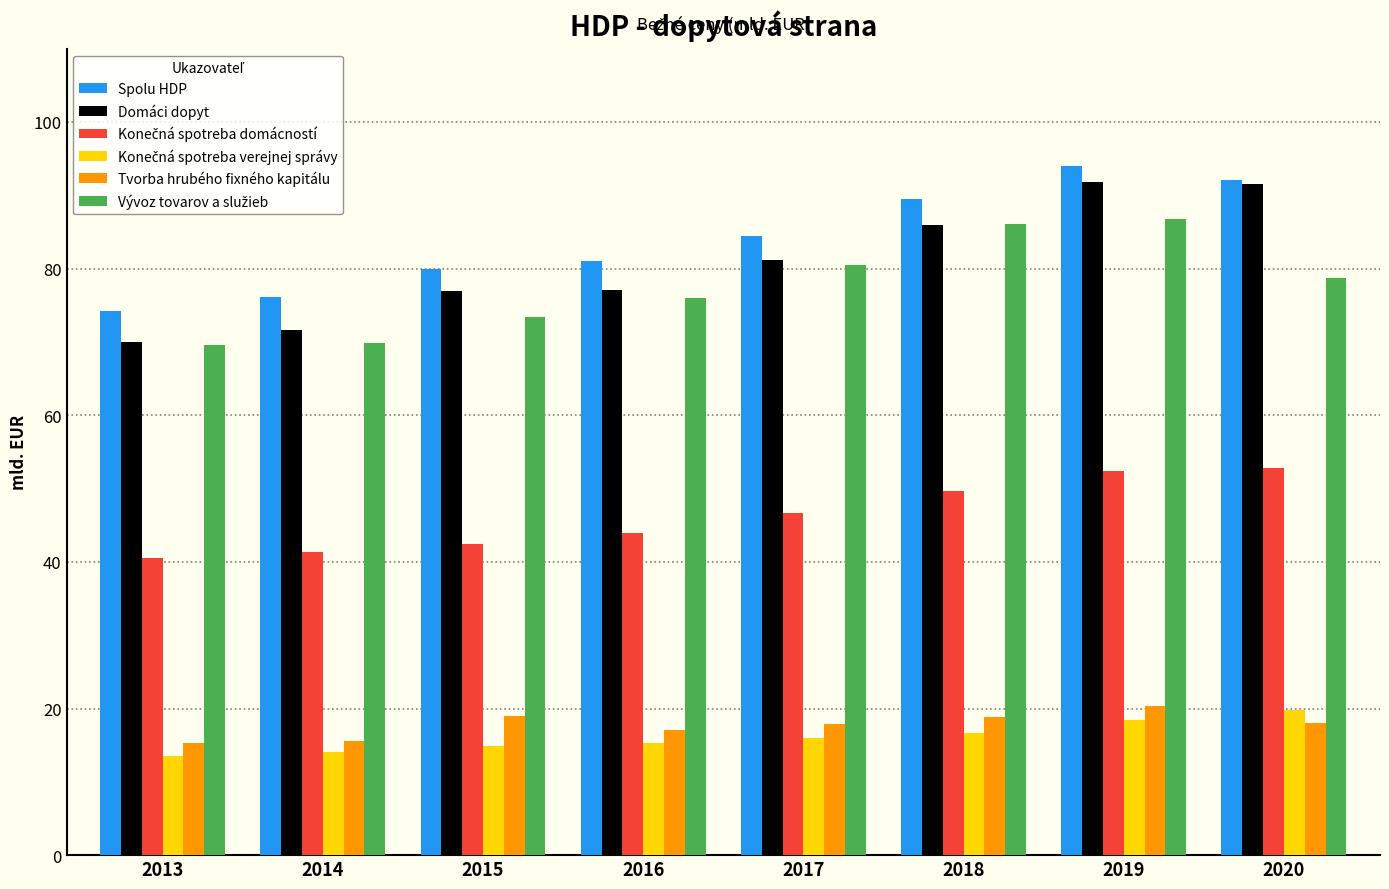

At which label is Domáci dopyt closest to 80?

2017